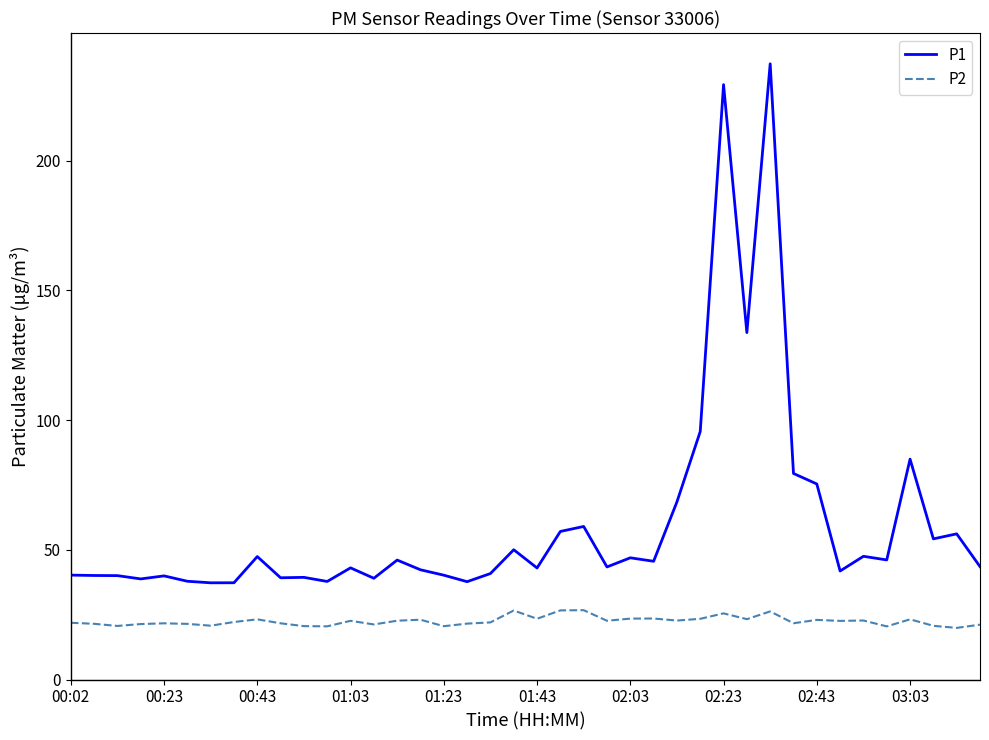

What are all the series names shown in the legend?

P1, P2